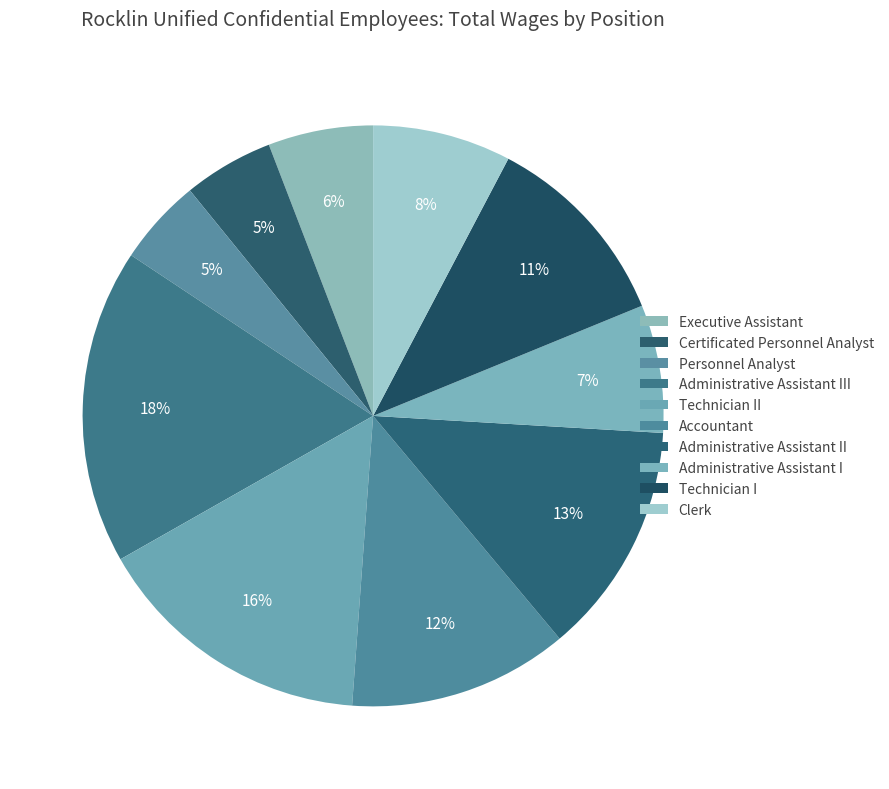

Count the number of slices in the pie.

10